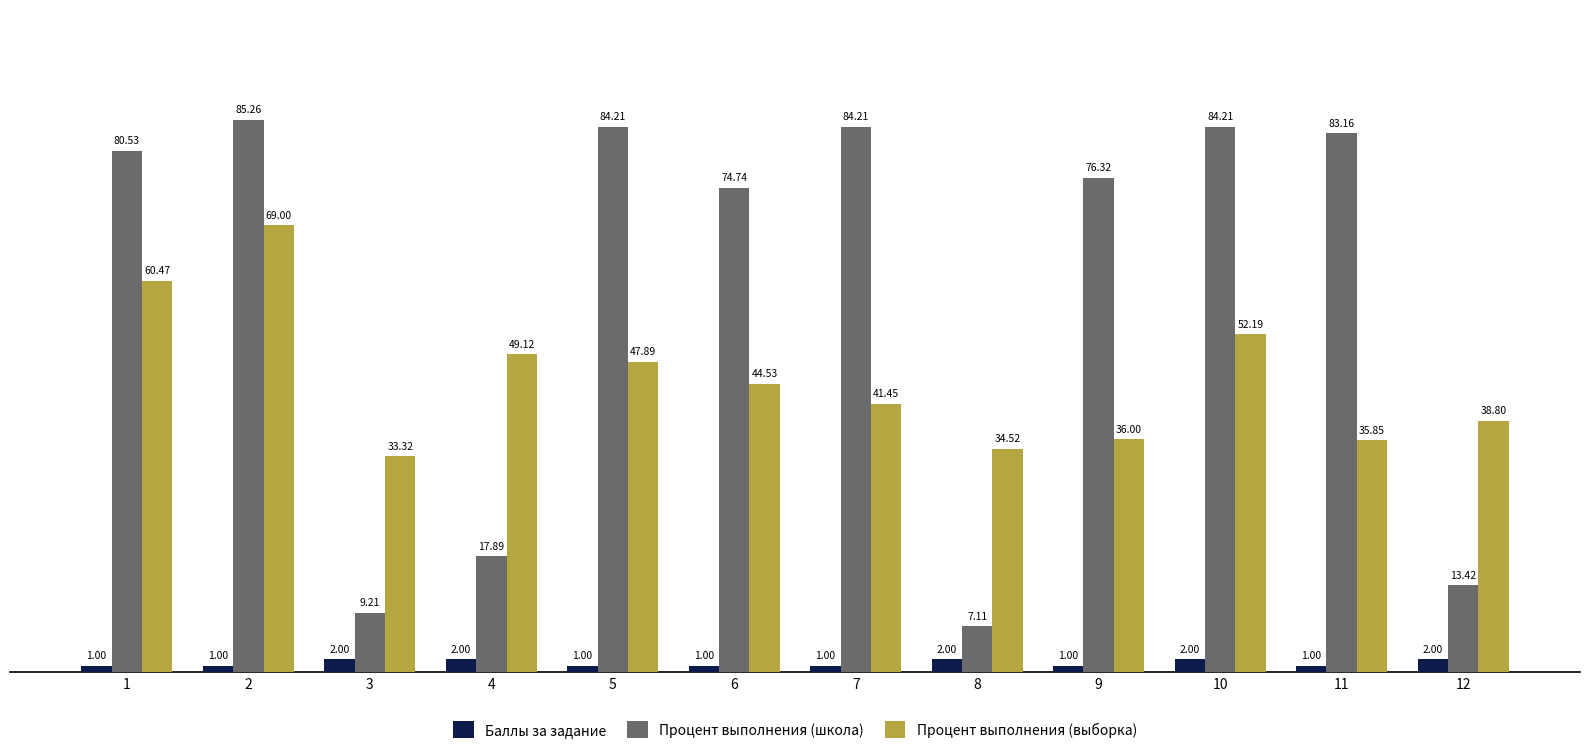

The value of Процент выполнения (школа) at 8 is 2.7. True or false?

False